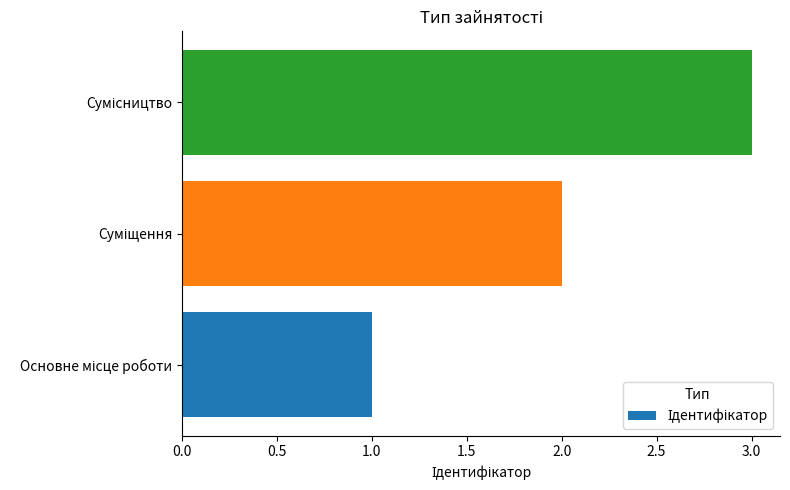

What is the sum of all values?

6